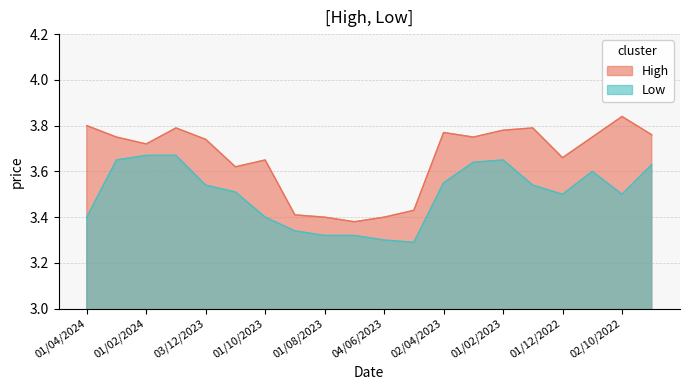

What position from the left is 03/12/2023?

5